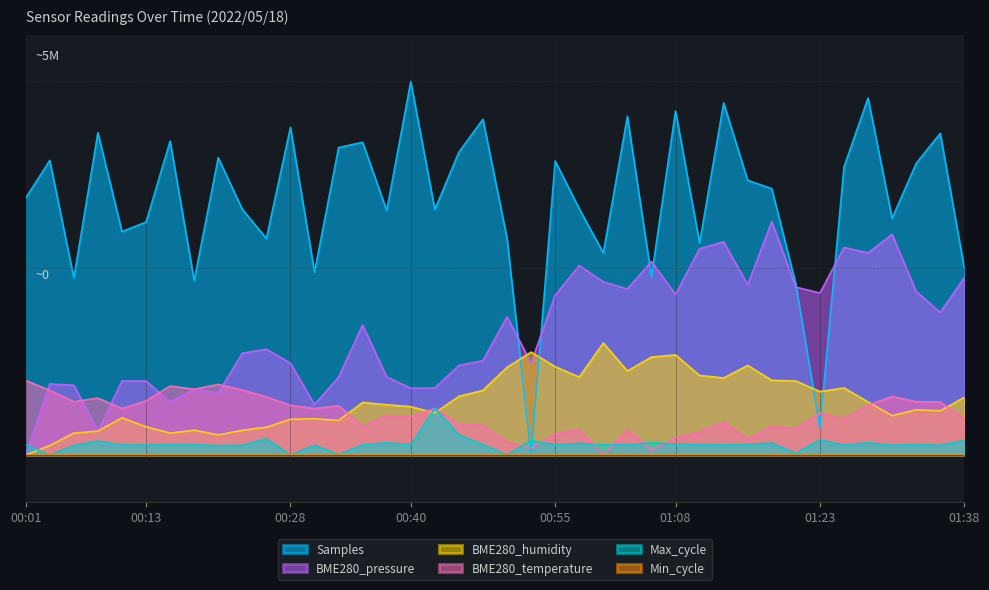

Which series has the largest total across all categories?

Samples